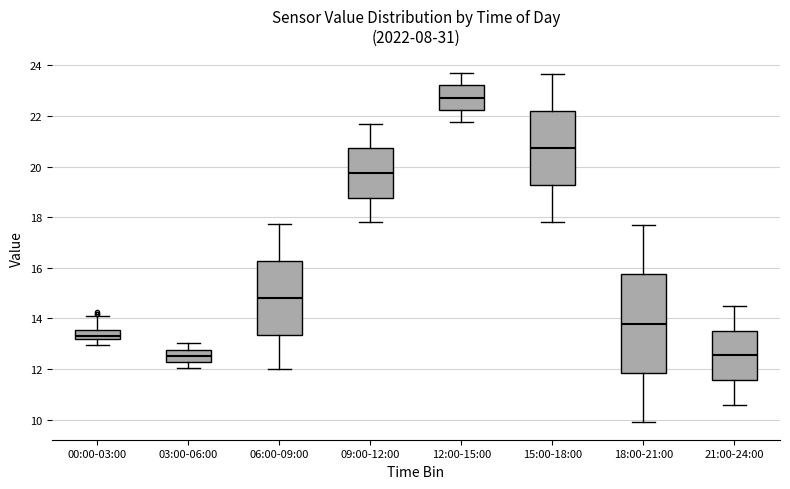

Where is the lower edge of the box for 09:00-12:00 on the y-axis? The values are not printed on the chart, so give them approximately, as read against the axis.

18.8